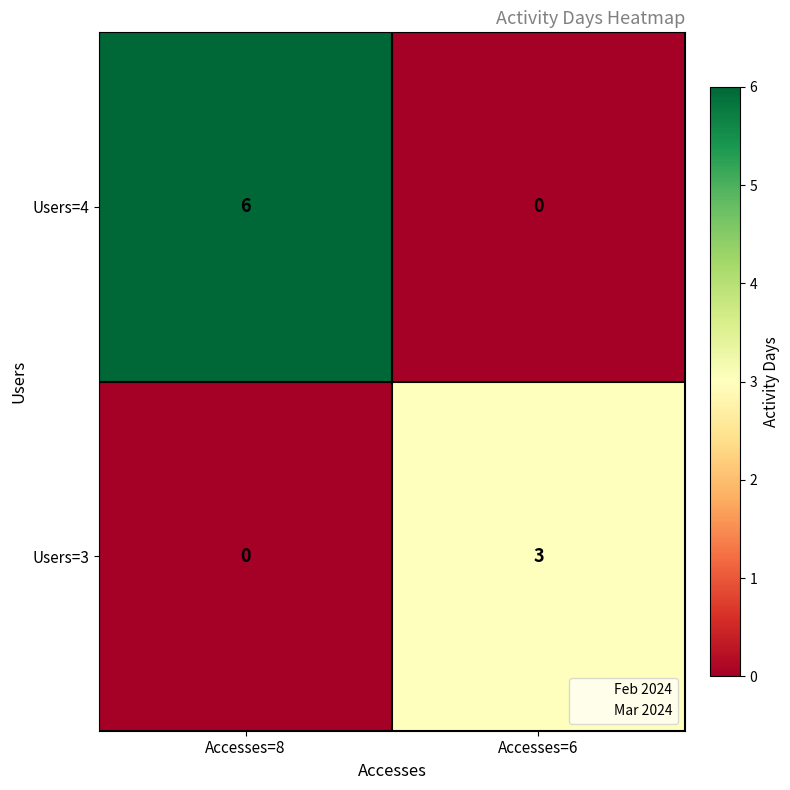

What is the sum of all Users=3 values?

3